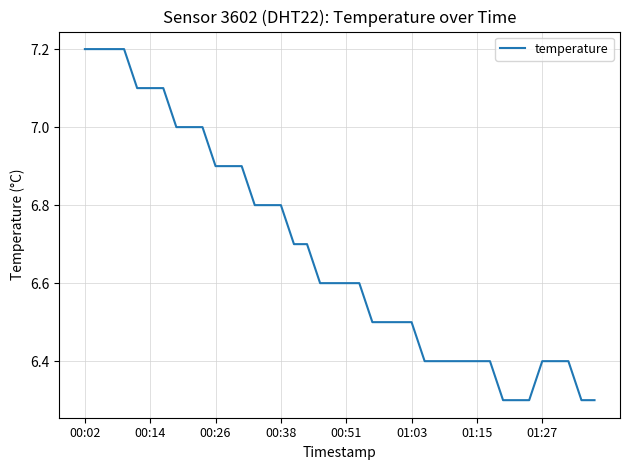

What is the difference between the maximum and minimum values?

0.9